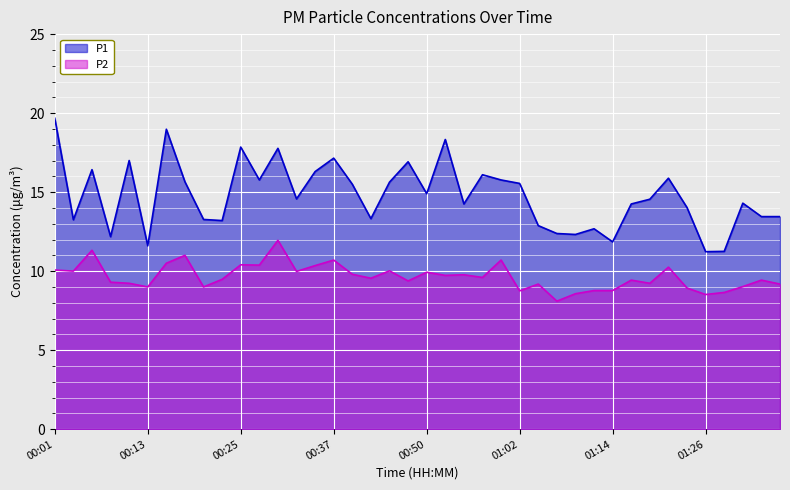

What is the label of the 37th point from the left?

01:29